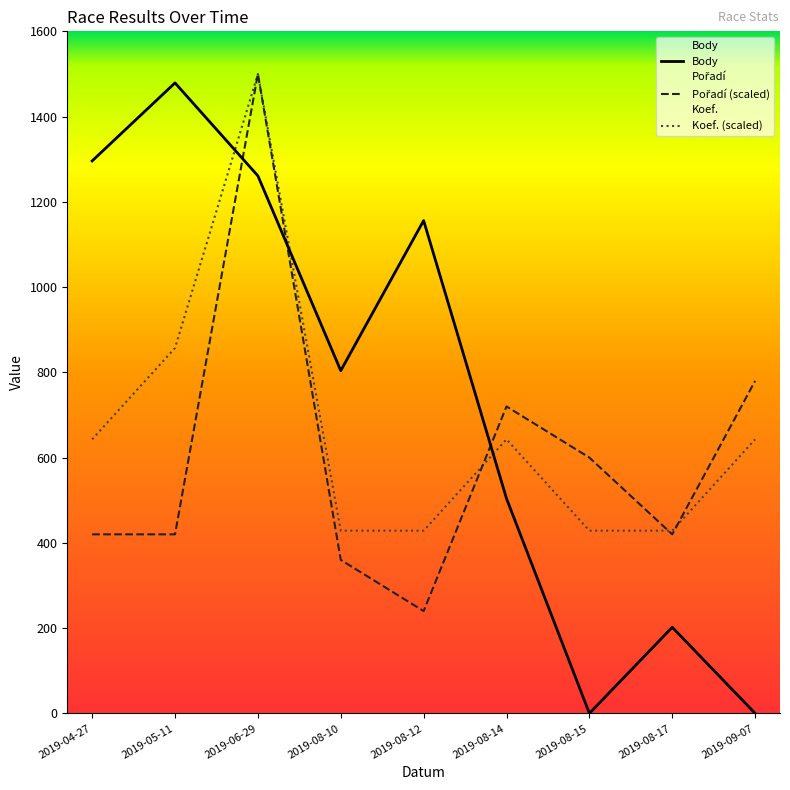

What is the label of the 1st point from the left?

2019-04-27